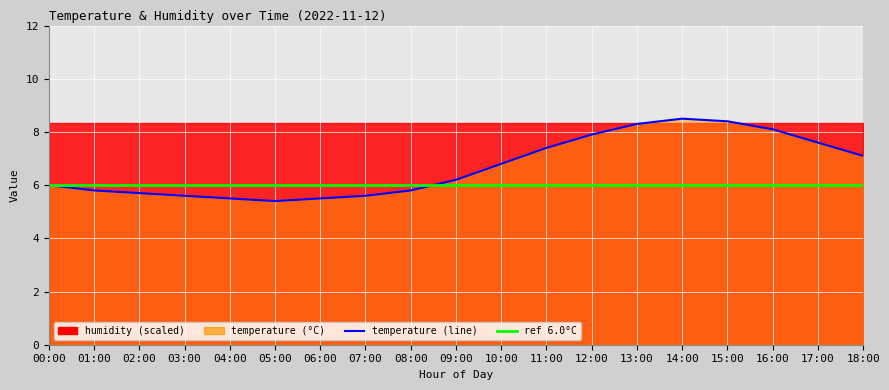

Read the ref 6.0°C value at 11:00.

6.0